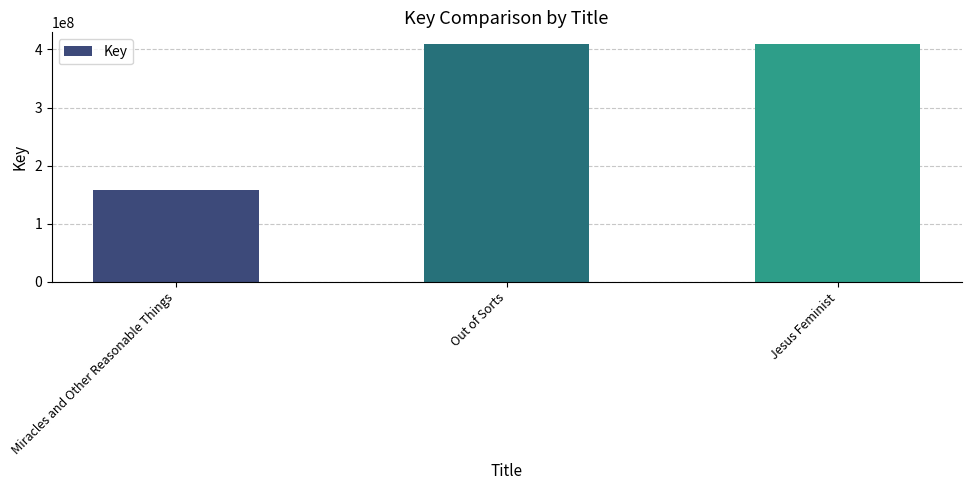

The value at Miracles and Other Reasonable Things is 53281171. True or false?

False